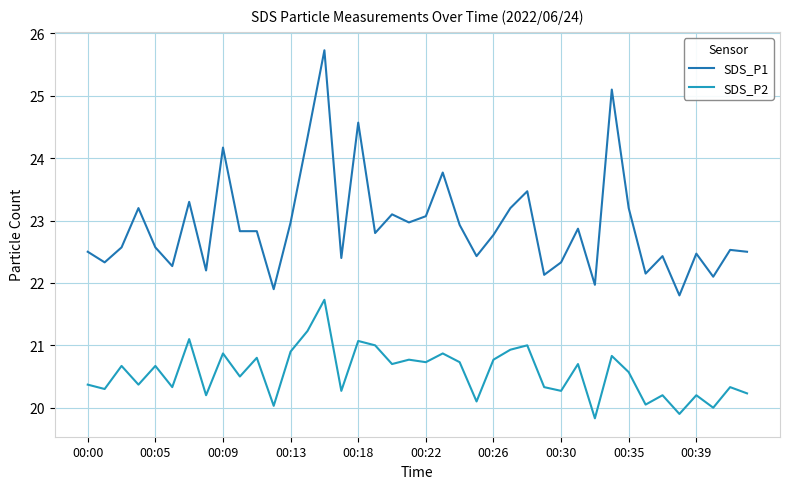

What is the smallest value displayed?

19.8